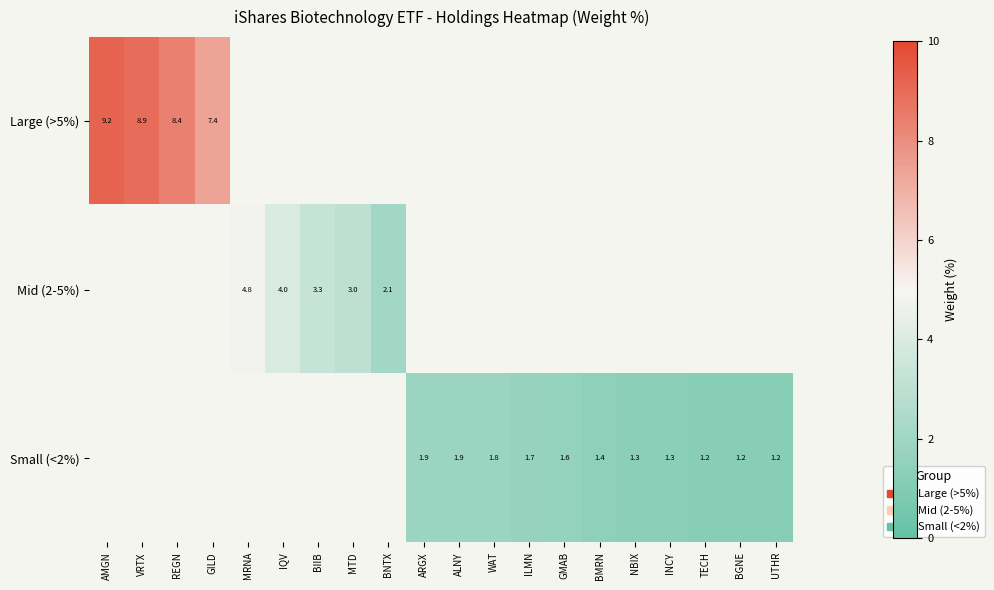

Is the value of Large (>5%) at AMGN greater than the value of Small (<2%) at BGNE?

Yes